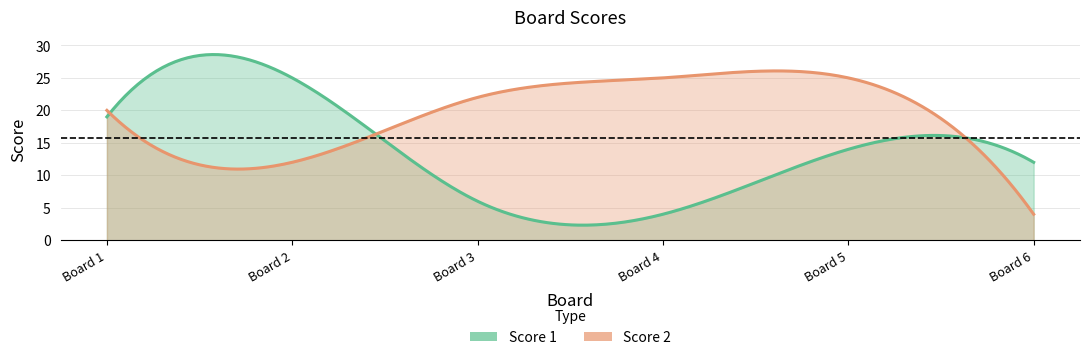

Where do Score 1 and Score 2 first cross each other?

1 and 2